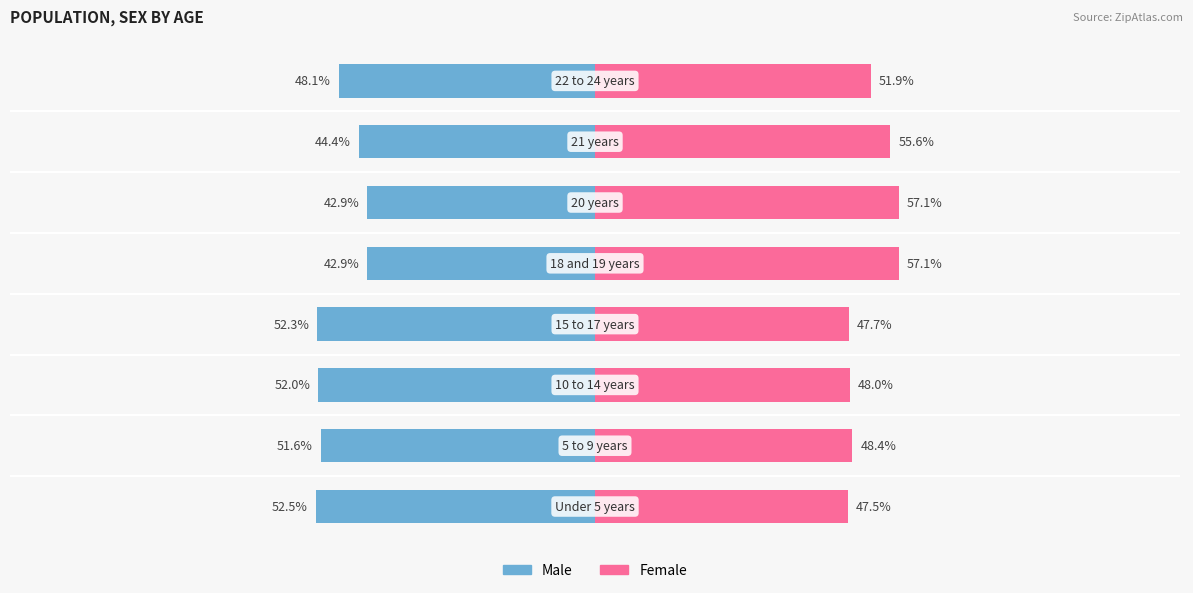

How many values in the Female series exceed 51?

4